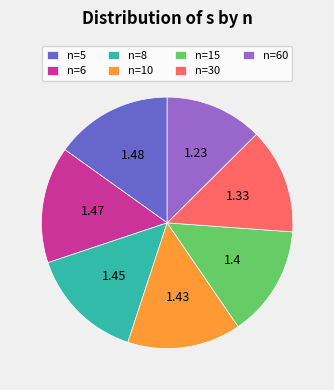

Combined, do n=30 and n=8 account for over 50%?

No